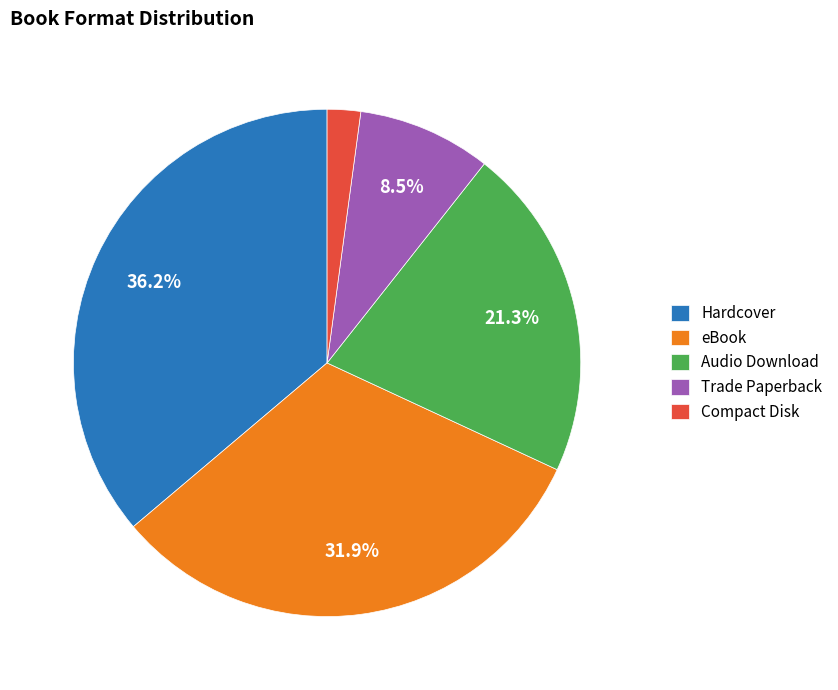

Does any single category account for the majority?

No